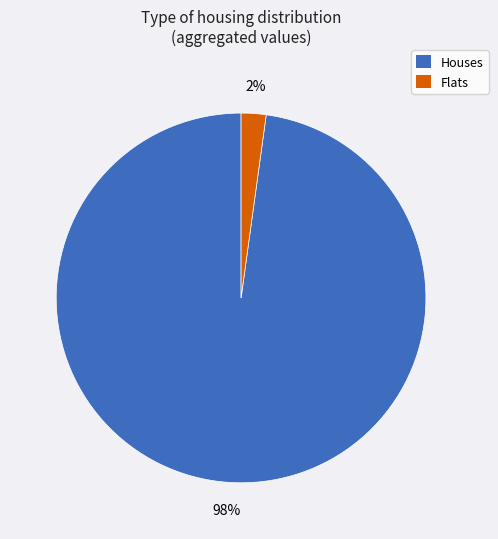

What percentage is the Flats slice, to the nearest percent?

2%